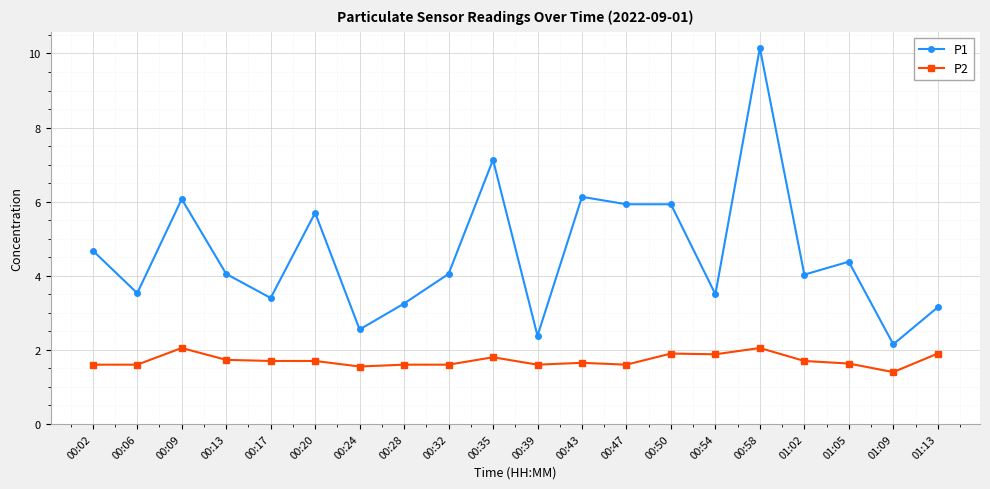

List the series in order of their peak value, highest first.

P1, P2